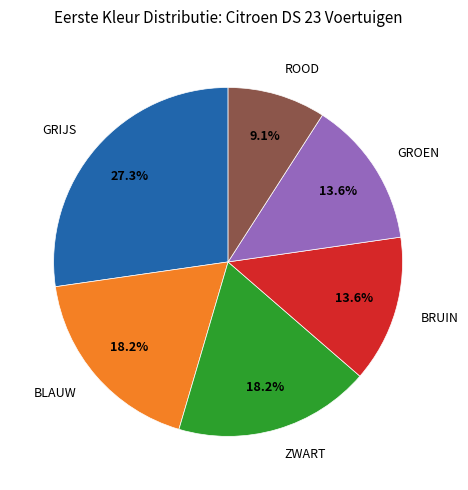

Which slice is the smallest?

ROOD